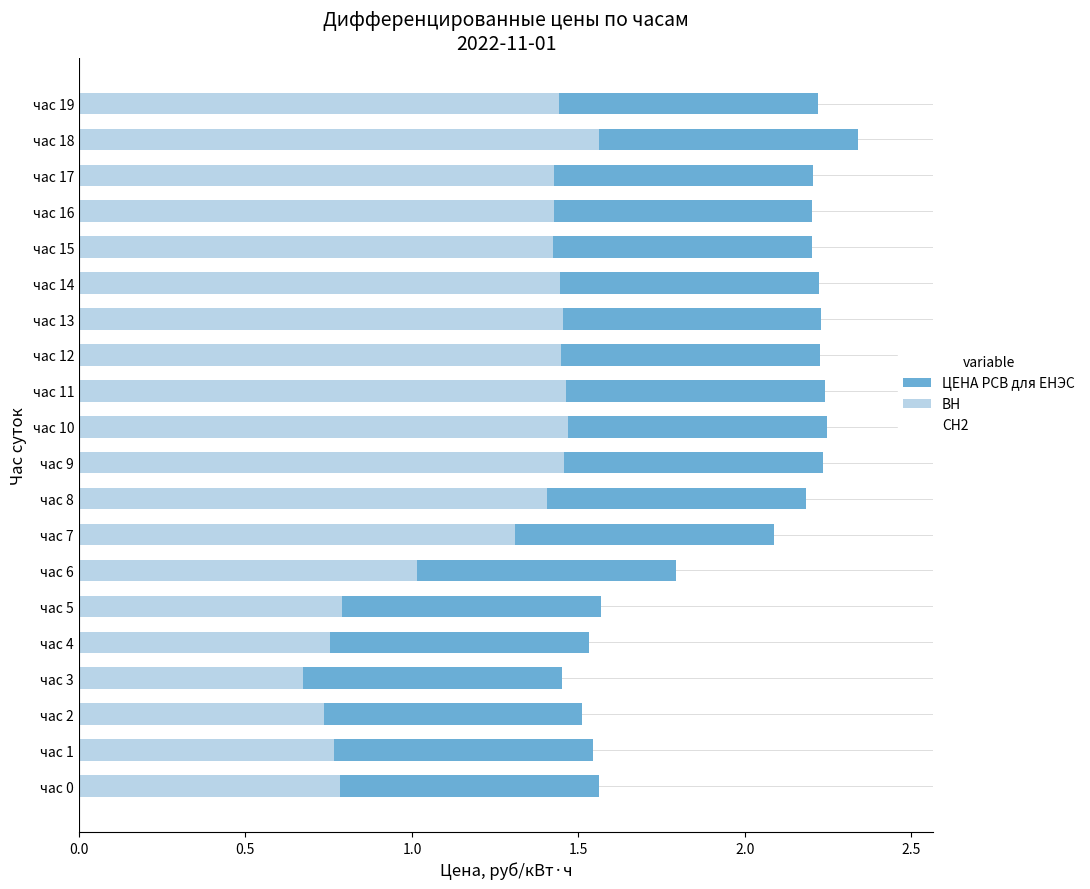

At which category is the sum across all series the highest?

час 18